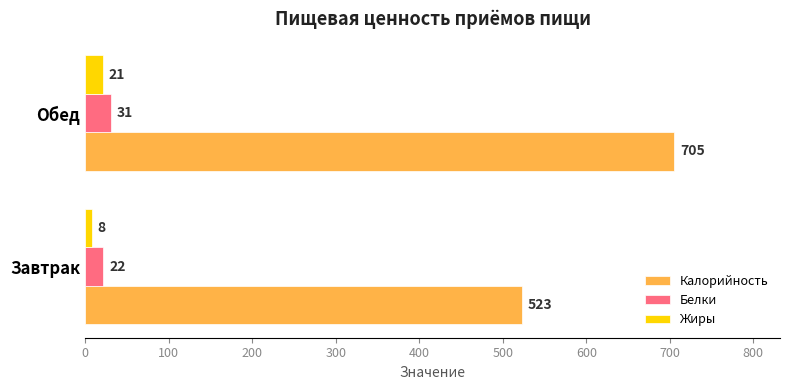

What is the total value across all series at Обед?

757